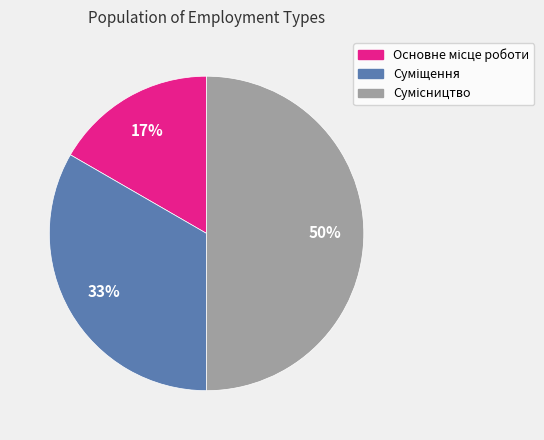

How many segments does this pie chart have?

3